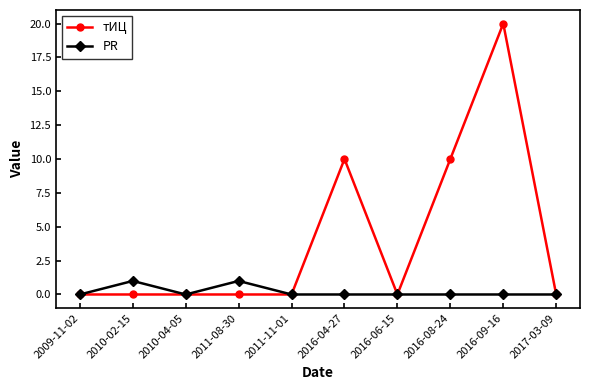

What is the maximum value shown in the chart?

20